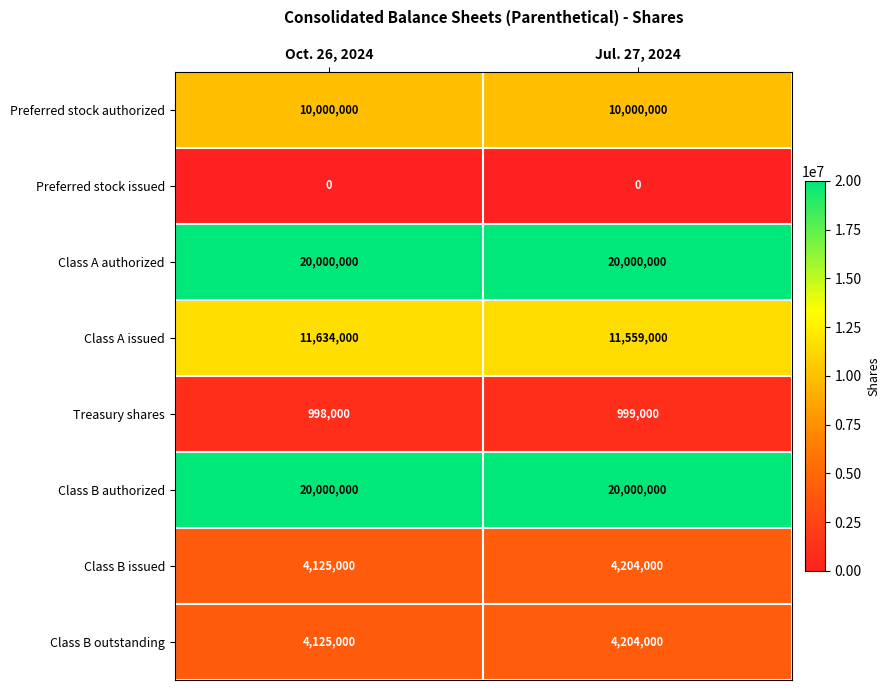

What is the difference between the maximum and minimum values in the Class B issued series?

79000